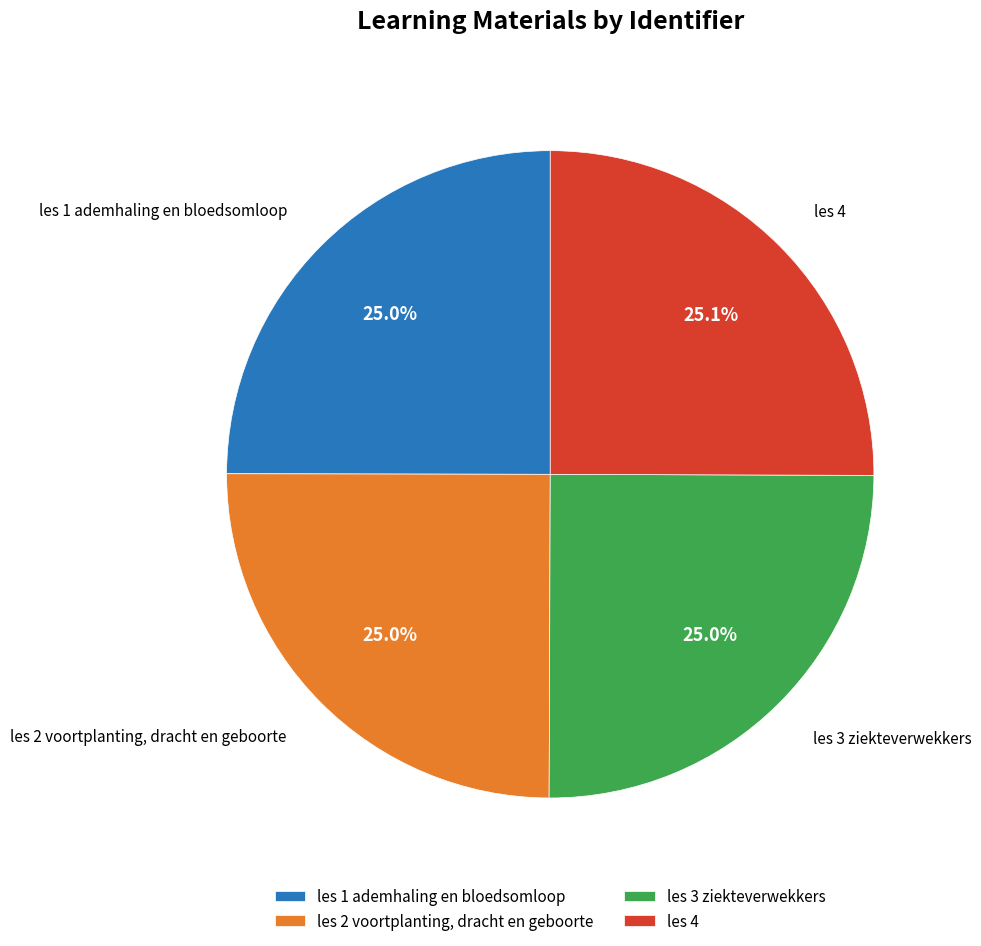

How many slices are in this pie chart?

4